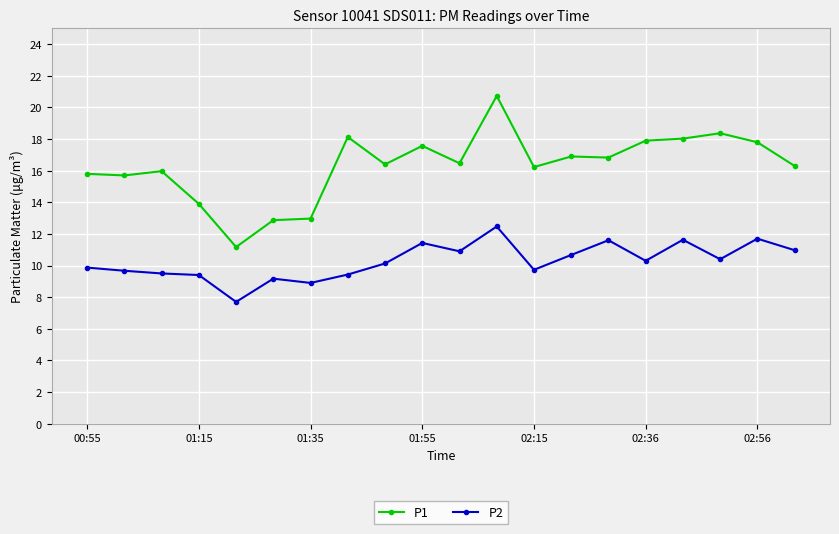

Rank the series by their maximum value, from lowest to highest.

P2, P1